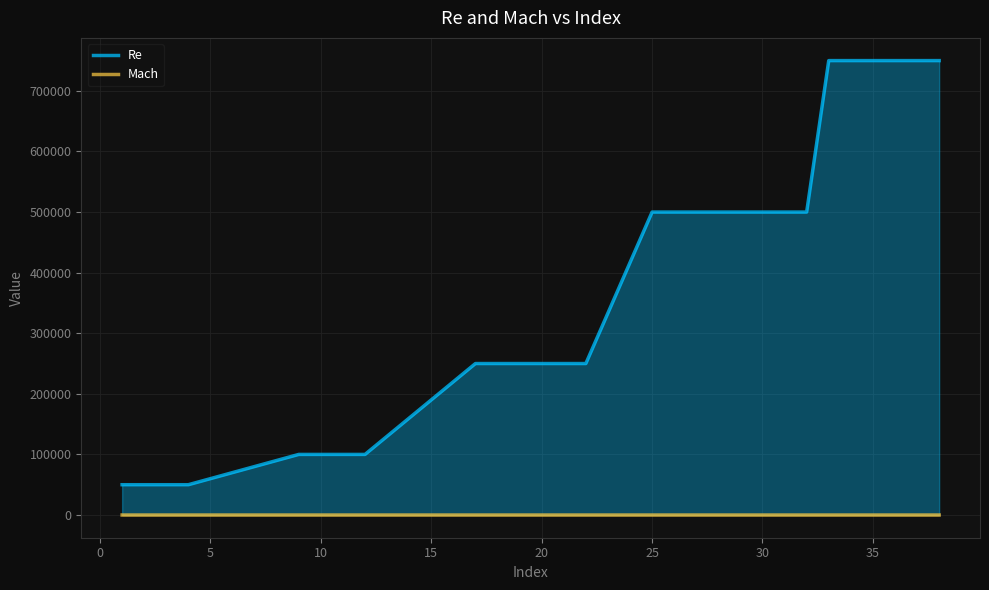

True or false: Mach has a value of 0.0 at 20.

True